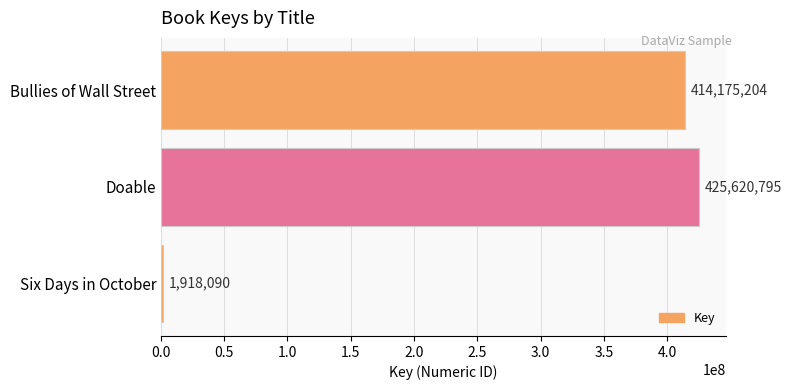

Between Doable and Six Days in October, which is larger?

Doable